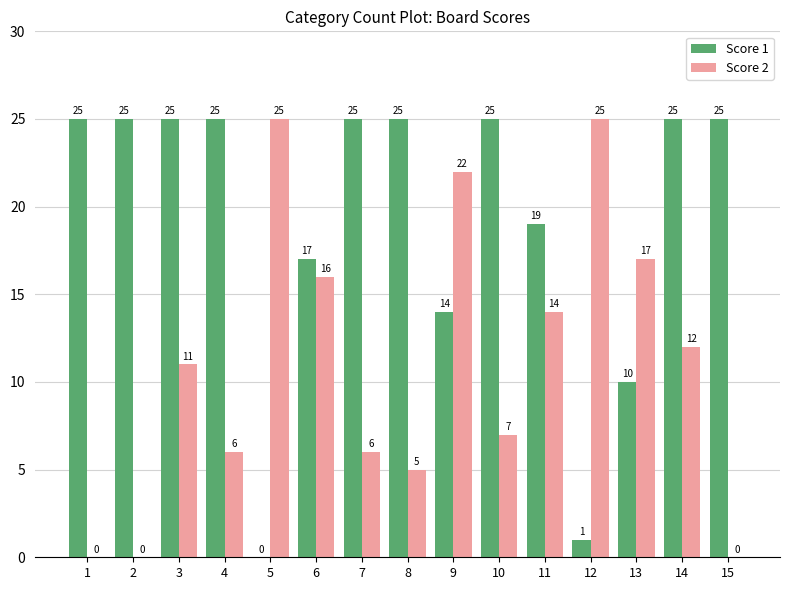

How many groups of bars are there?

15